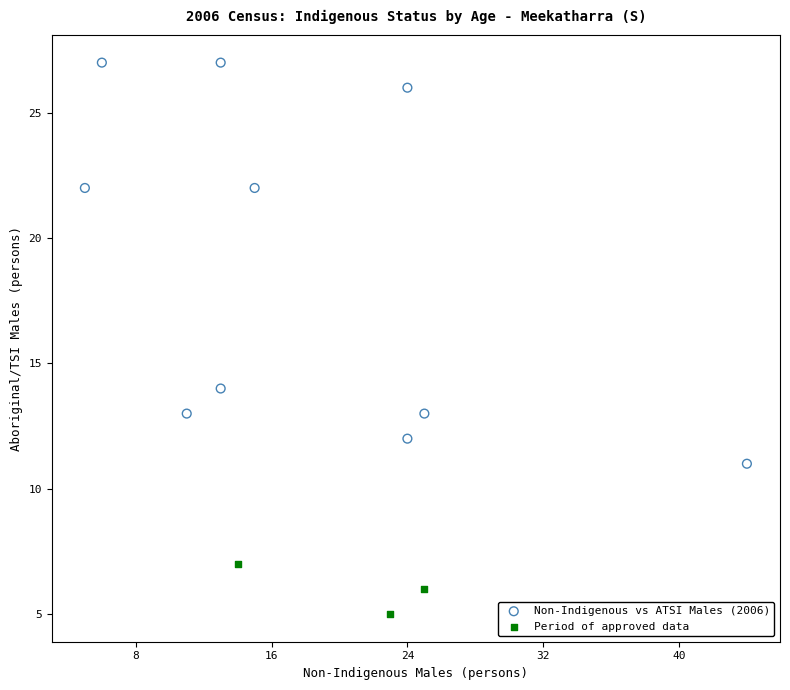

Which series reaches the minimum Y coordinate?

Period of approved data